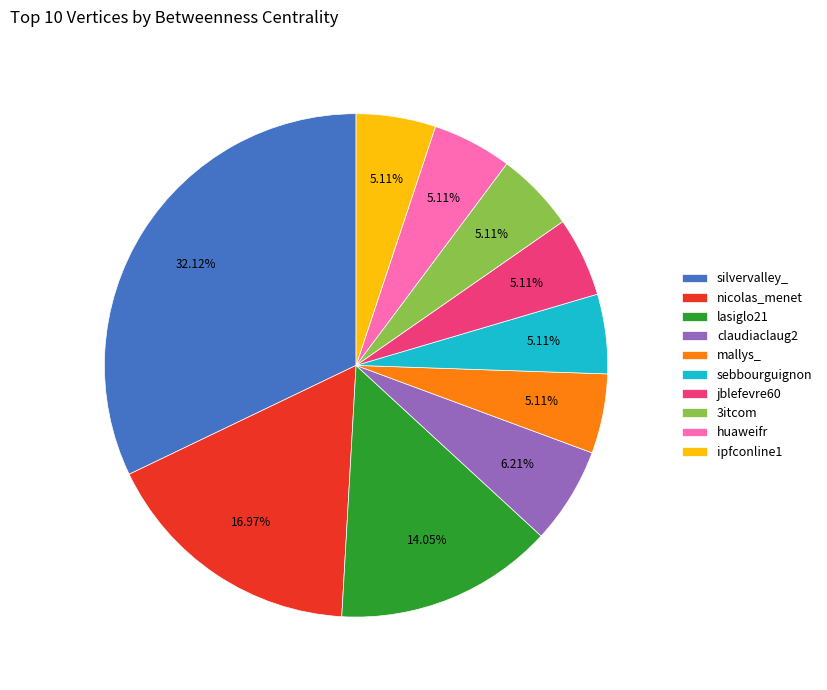

To the nearest percent, what is the difference between the largest and smallest slice percentages?

27%